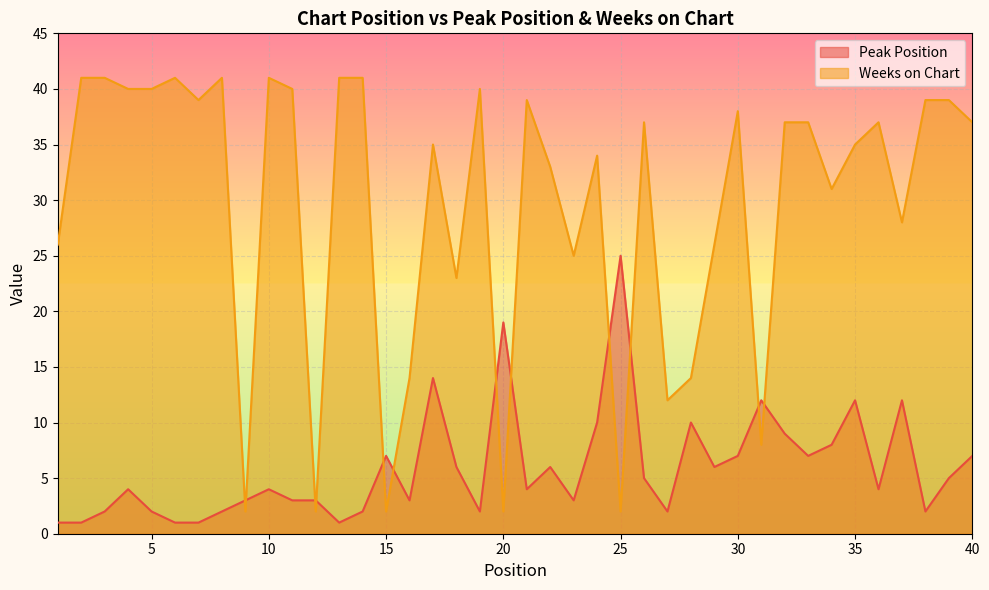

Reading left to right, list all the values displayed in this chart.

Peak Position: 1	1	2	4	2	1	1	2	3	4	3	3	1	2	7	3	14	6	2	19	4	6	3	10	25	5	2	10	6	7	12	9	7	8	12	4	12	2	5	7
Weeks on Chart: 26	41	41	40	40	41	39	41	2	41	40	2	41	41	2	14	35	23	40	2	39	33	25	34	2	37	12	14	26	38	8	37	37	31	35	37	28	39	39	37